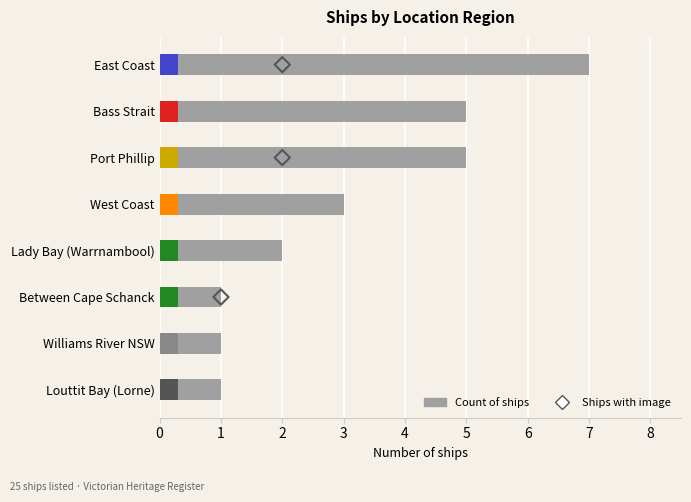

At how many categories does at least one series exceed 0?

8